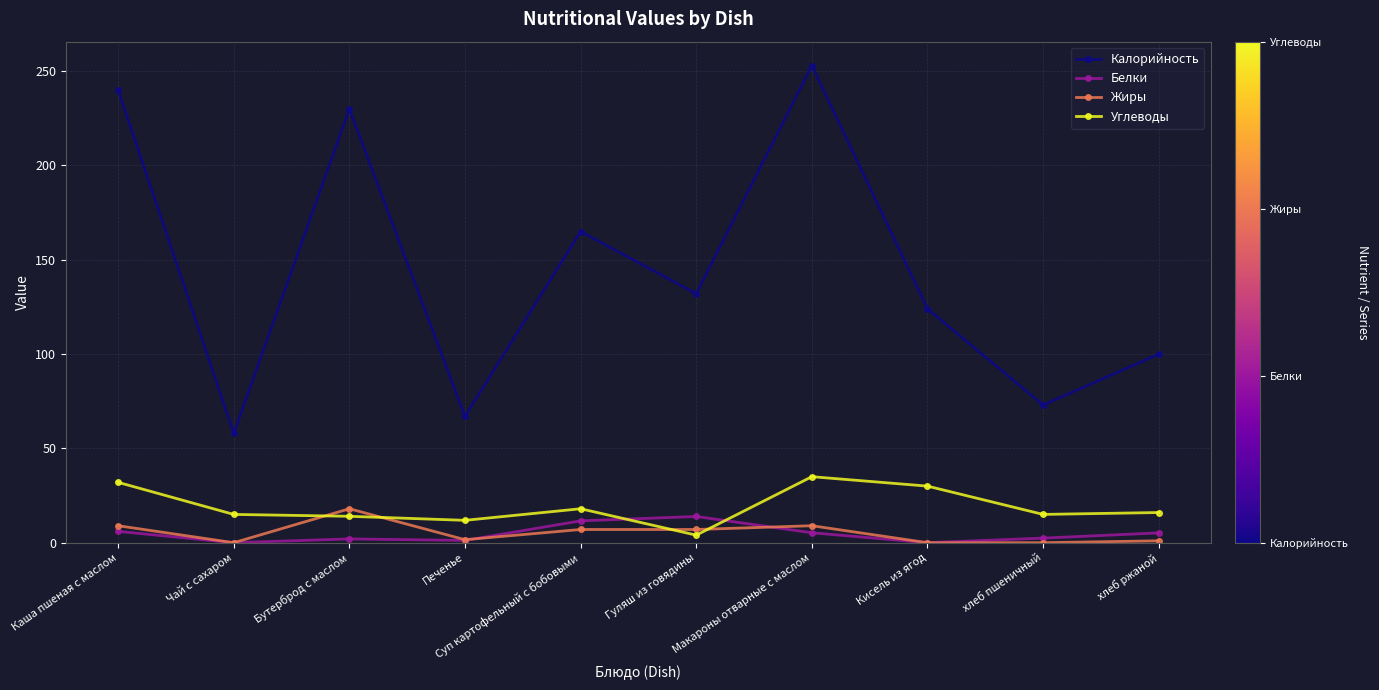

Which series has the widest spread of values?

Калорийность